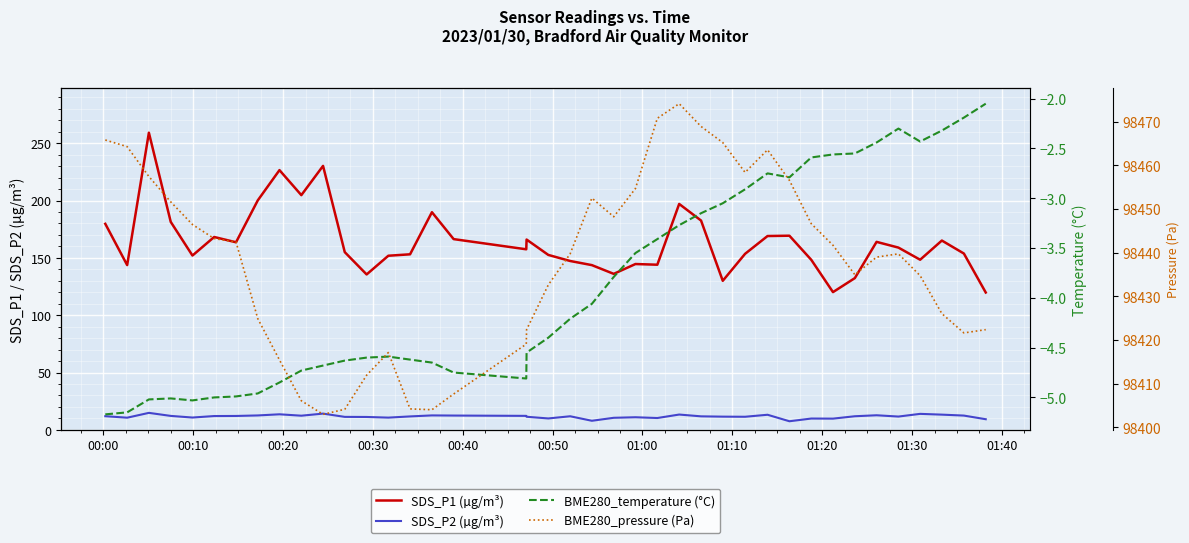

True or false: BME280_pressure (Pa) and BME280_temperature (°C) intersect in this chart.

False